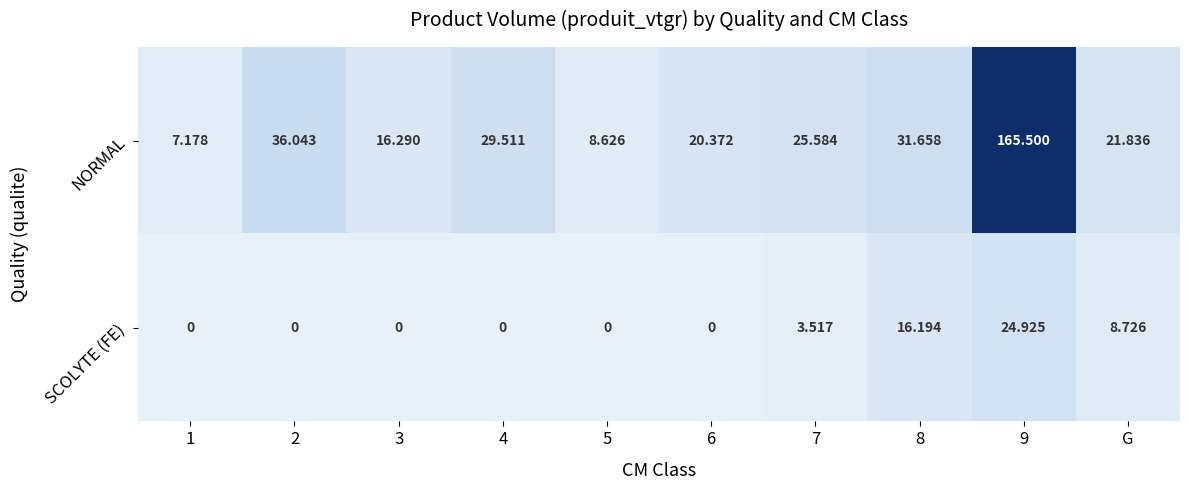

List the series in order of their peak value, lowest first.

SCOLYTE (FE), NORMAL